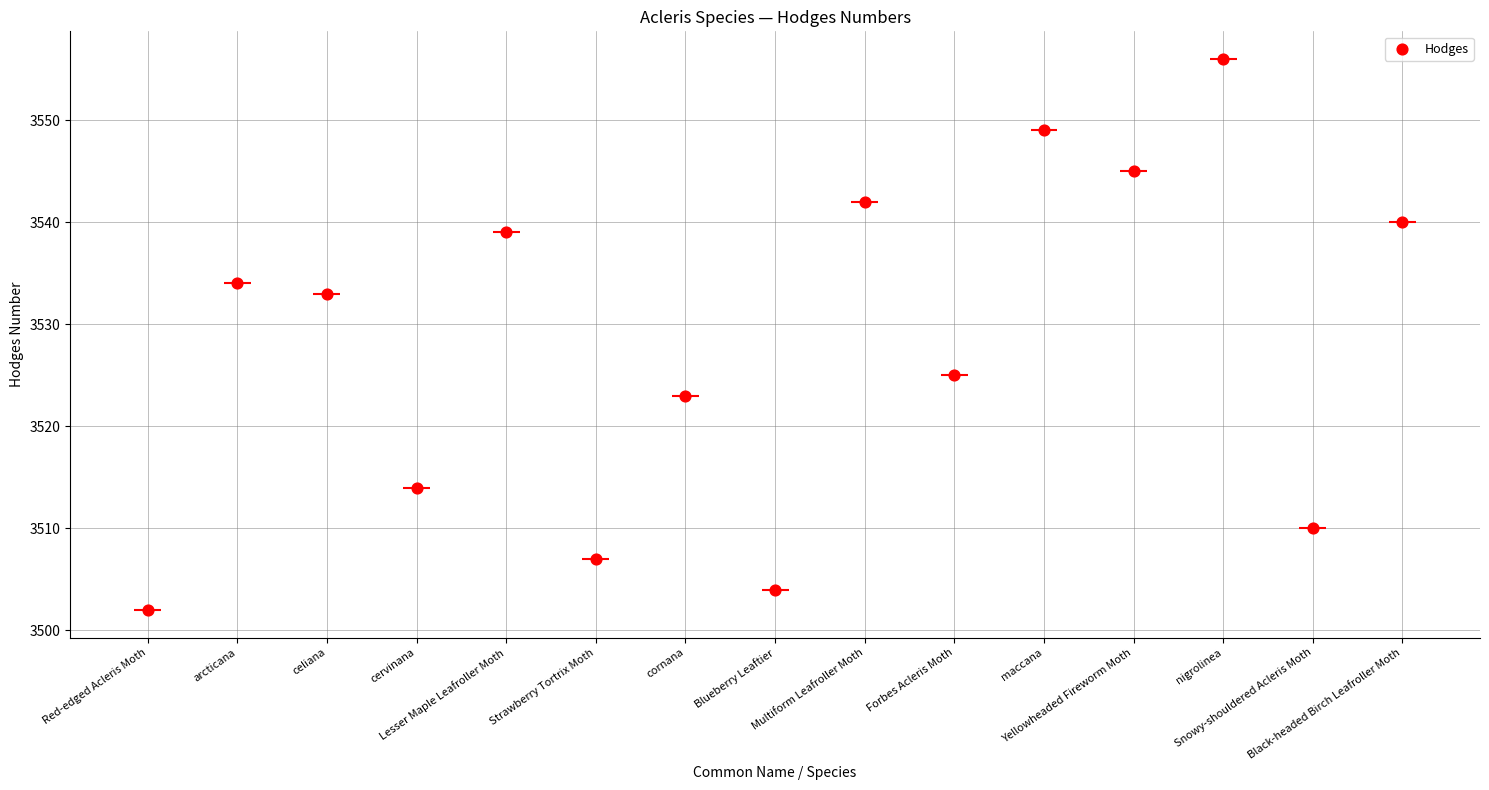

Approximately how many times larger is the value at arcticana compared to Forbes Acleris Moth?

1.0